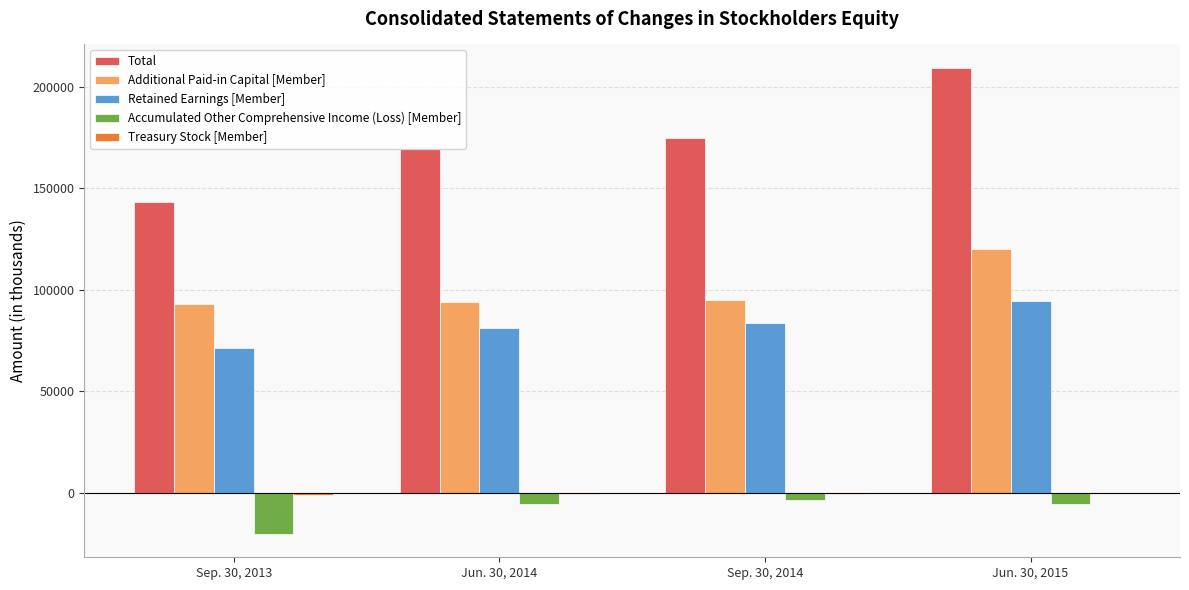

How many groups of bars are there?

4